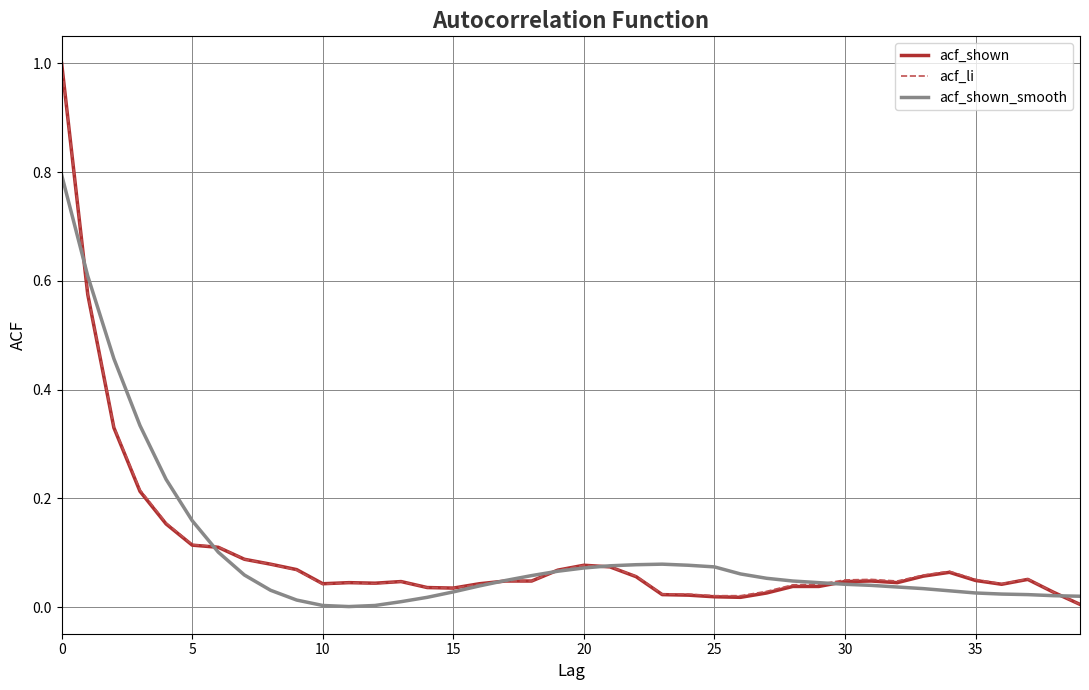

What is the maximum value for acf_shown?

1.0